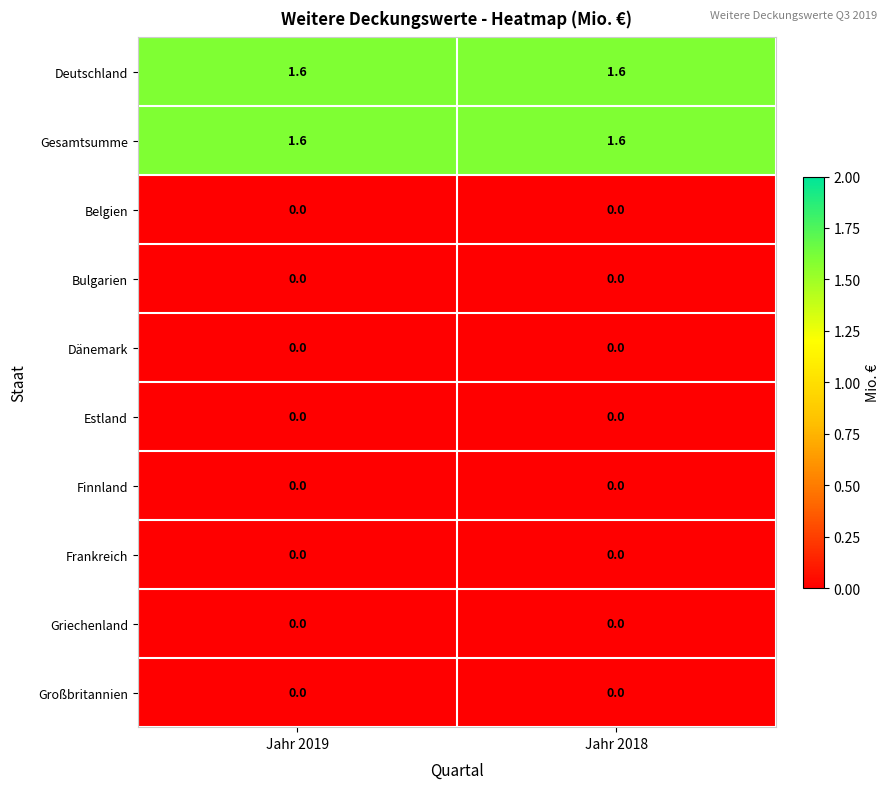

What is the total value across all series at Jahr 2019?

3.2